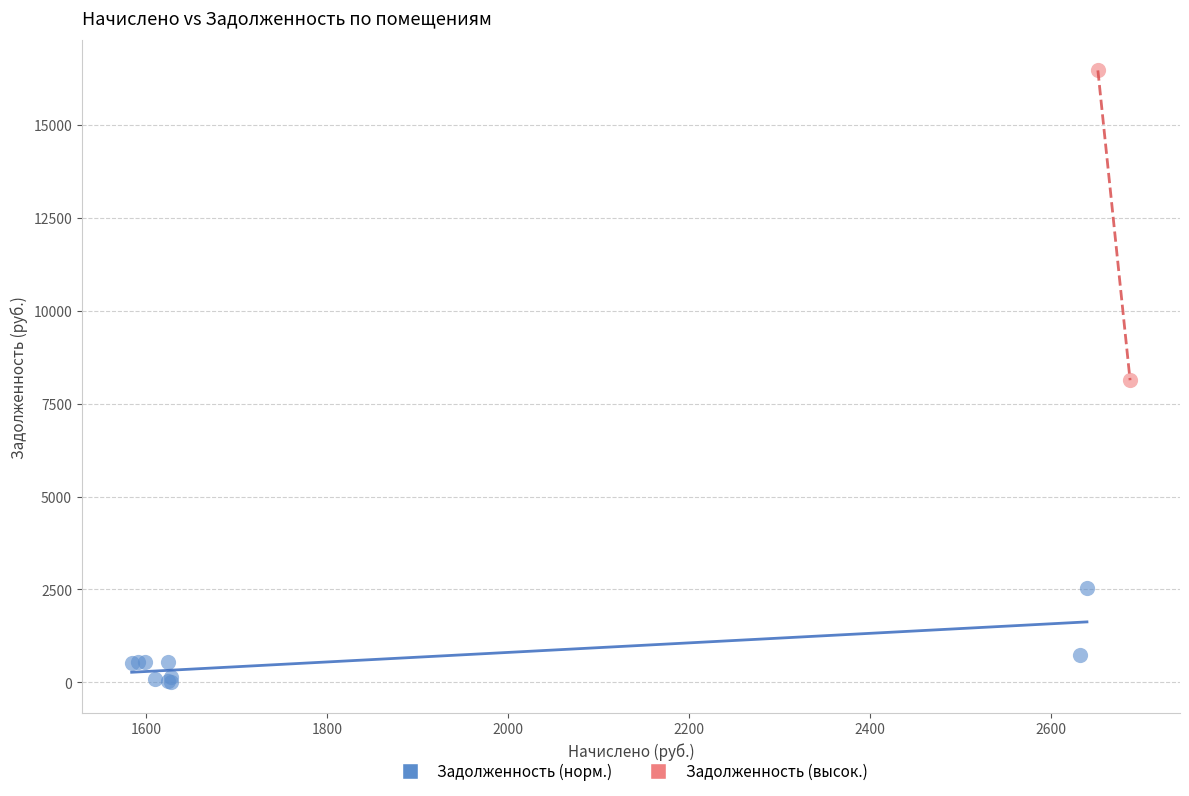

Which series has the widest spread of Y values?

Задолженность (высок.)